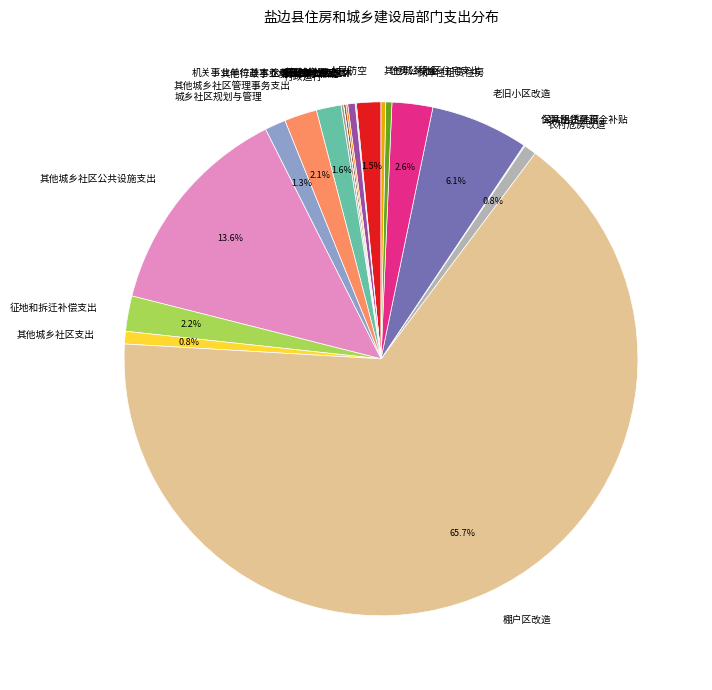

What is the largest slice in the pie chart?

棚户区改造